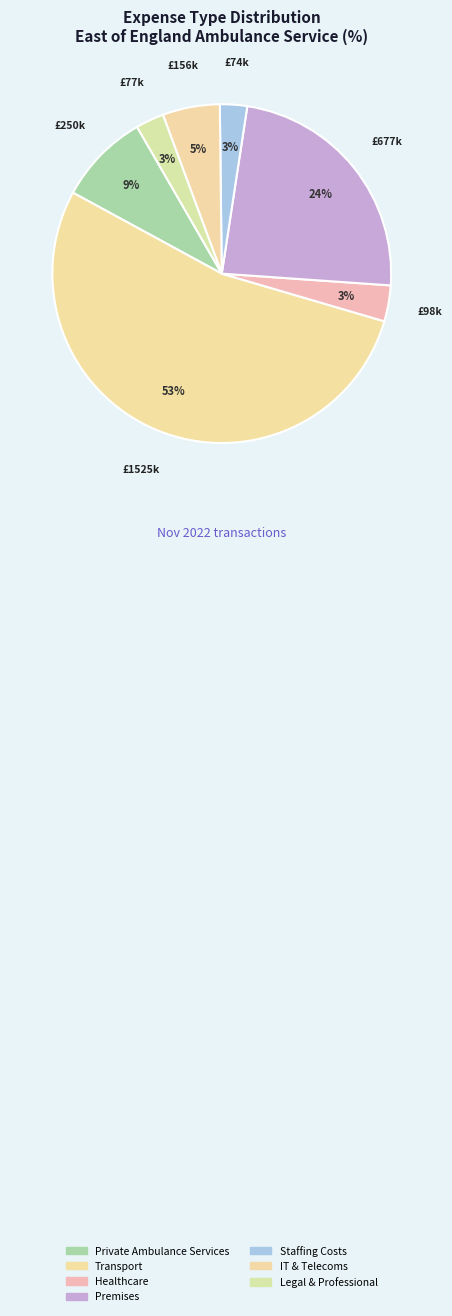

Count the number of slices in the pie.

7